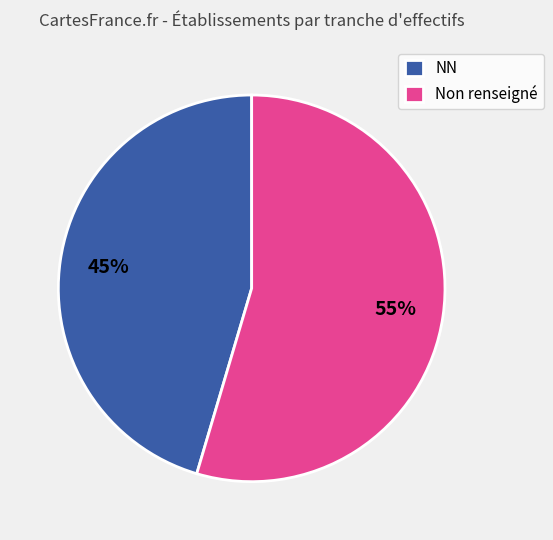

To the nearest percent, what is the average slice percentage?

50%